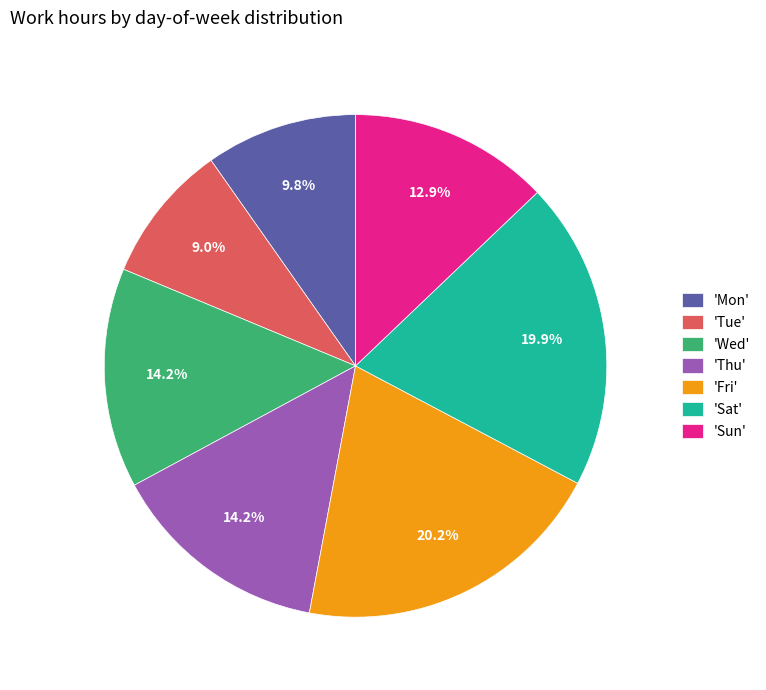

How much of the chart is everything except 'Mon'?

90.2%